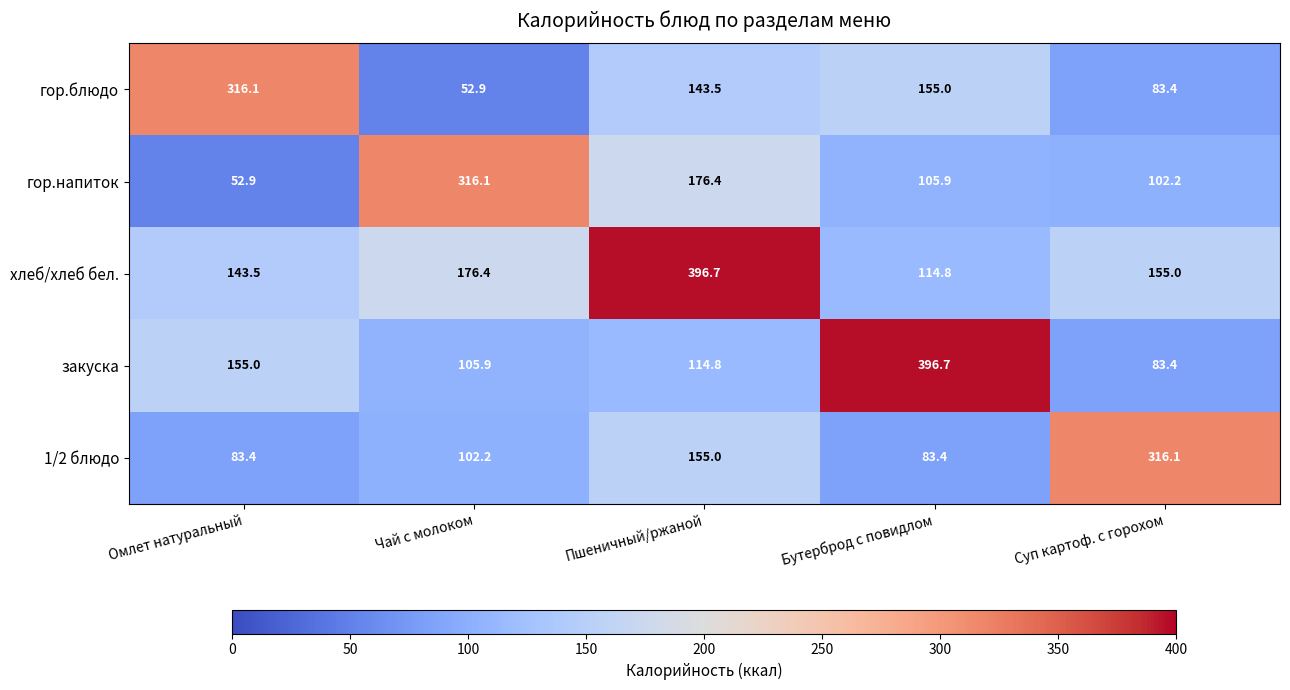

The value of гор.напиток at Суп картоф. с горохом is 102.2. True or false?

True